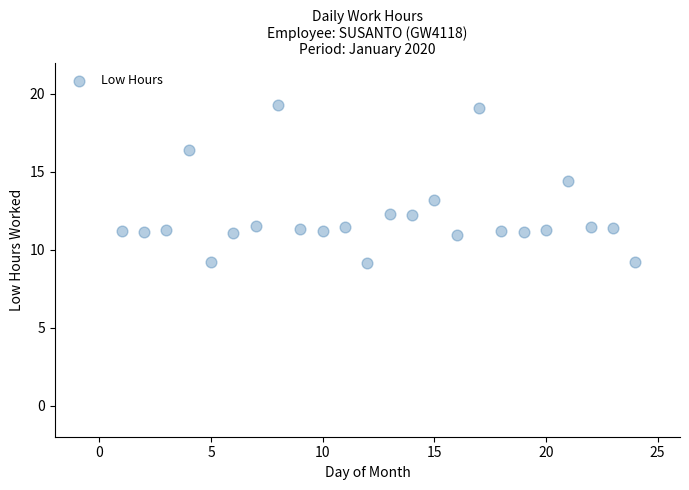

What Y value in the scatter plot is closest to 14?

14.4